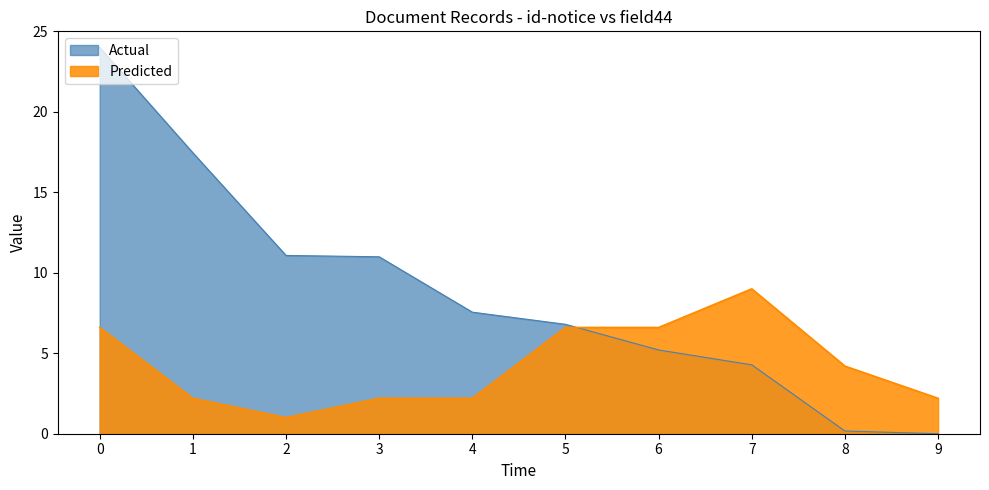

At how many categories does at least one series exceed 1?

10